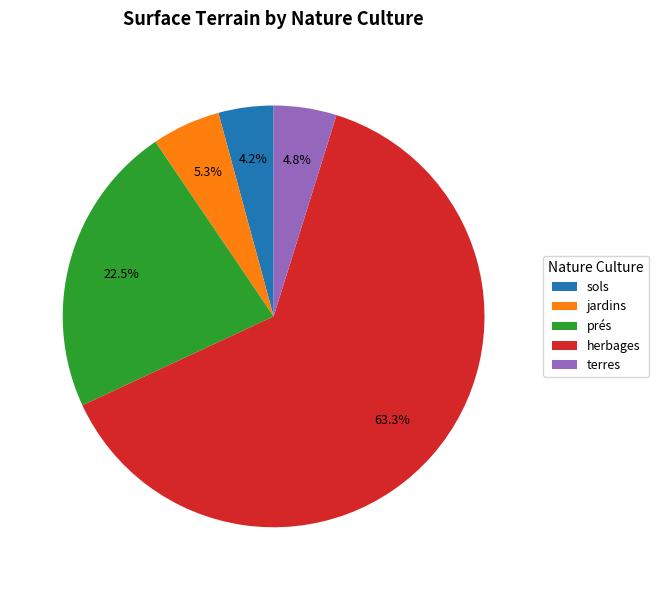

To the nearest percent, what portion does sols represent?

4%